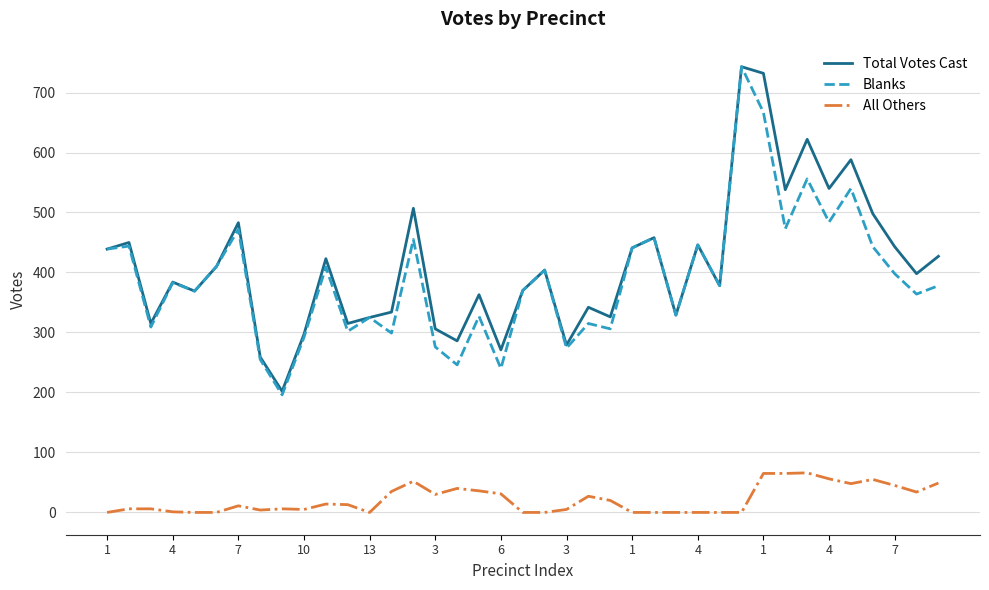

What is the lowest value of the Blanks series?

196